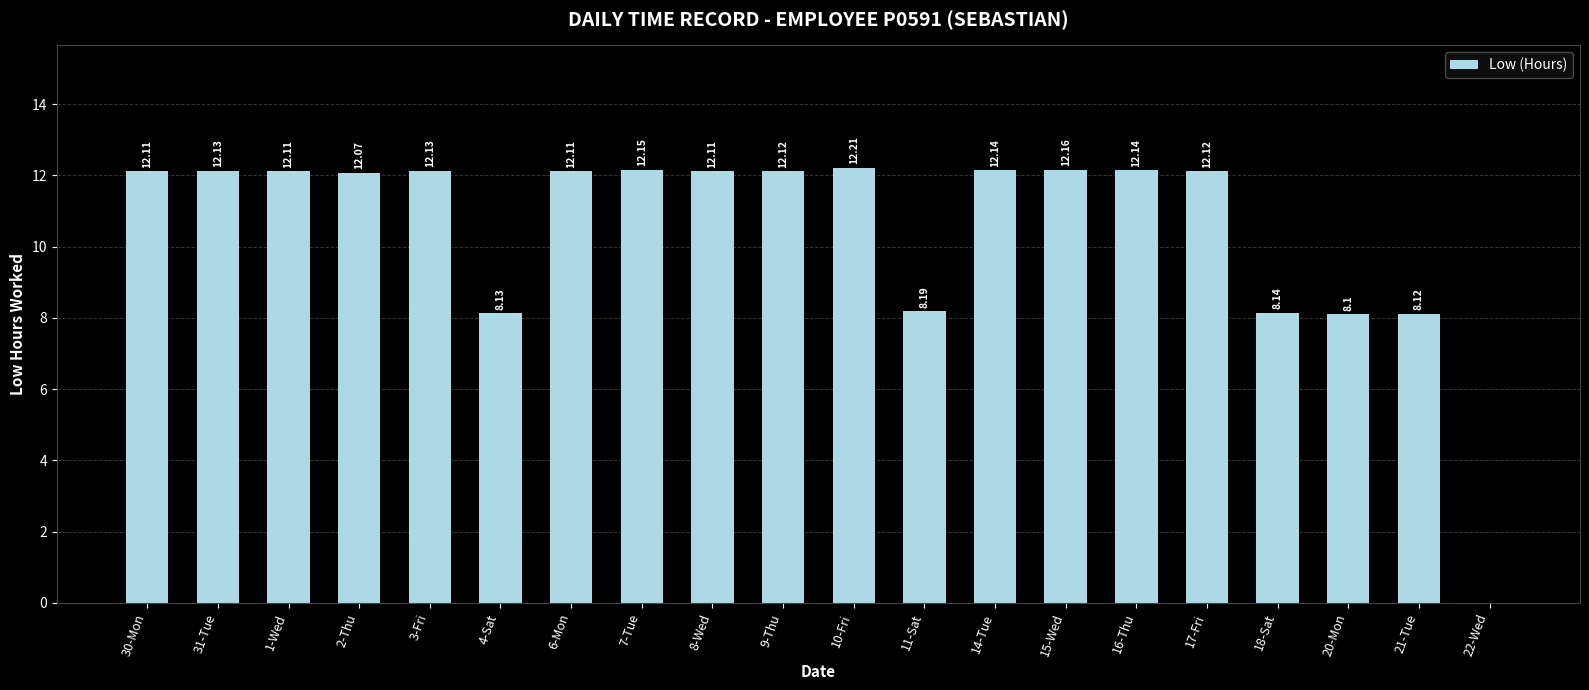

What is the change in value from 2-Thu to 22-Wed?

-12.1